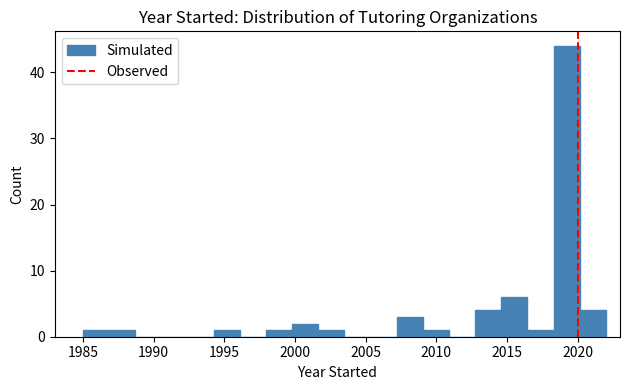

Read against the x-axis, roughly where is the centre of the tallest bar?

2019.0